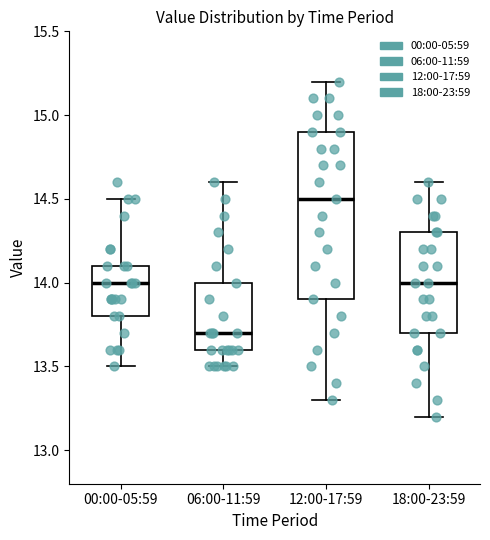

Where does the upper whisker of the box for 12:00-17:59 end on the y-axis? The values are not printed on the chart, so give them approximately, as read against the axis.

15.2